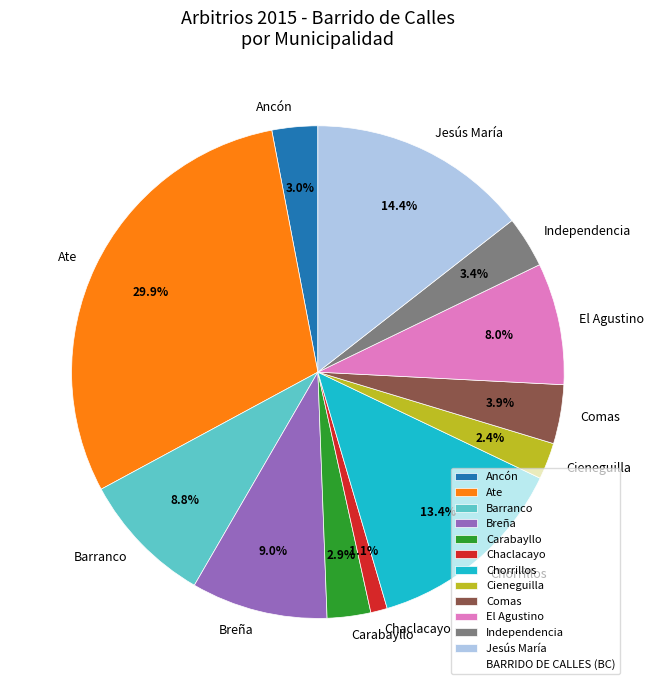

How many segments does this pie chart have?

12